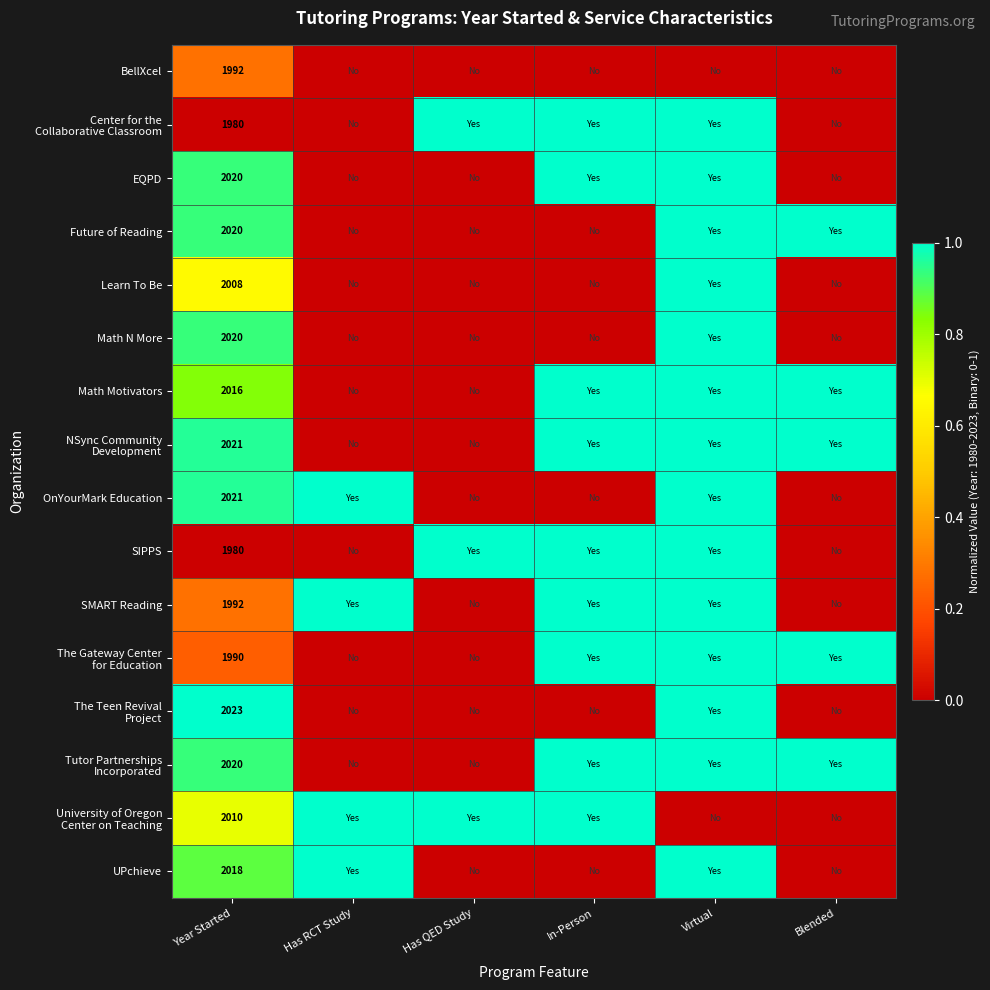

True or false: OnYourMark Education has a value of 620 at Year Started.

False